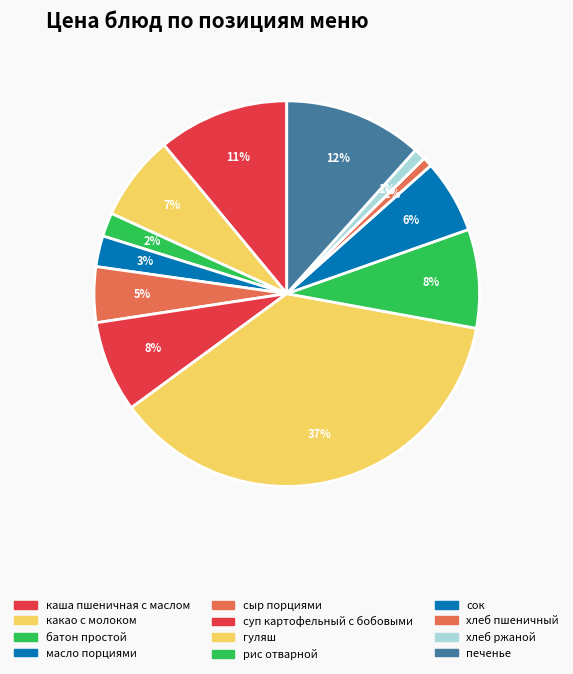

Which slice is the largest?

гуляш